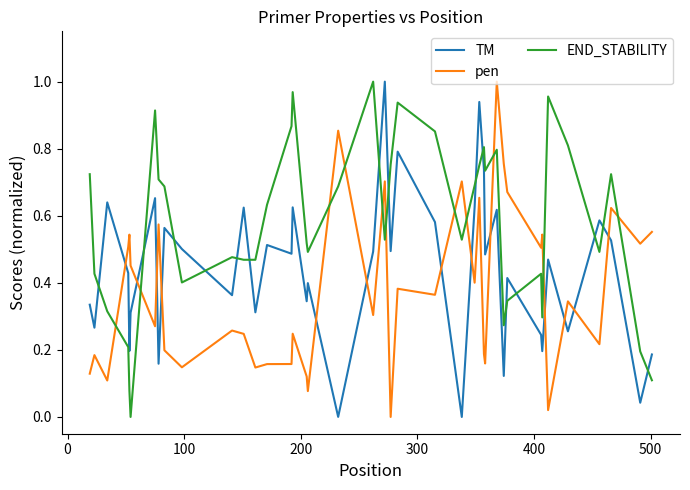

Rank the series by their average value, from lowest to highest.

pen, TM, END_STABILITY